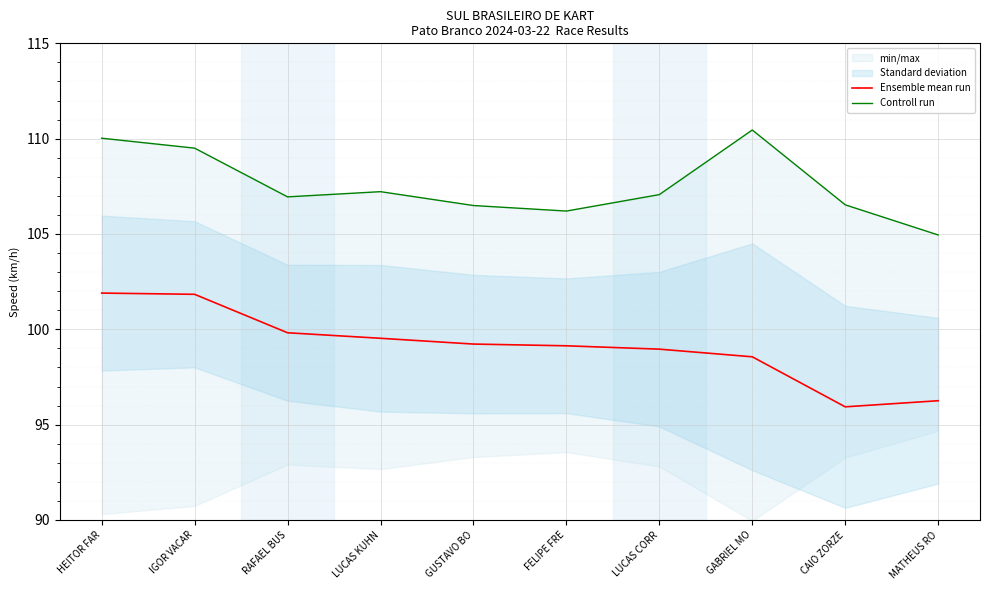

What is the greatest value displayed?

110.5